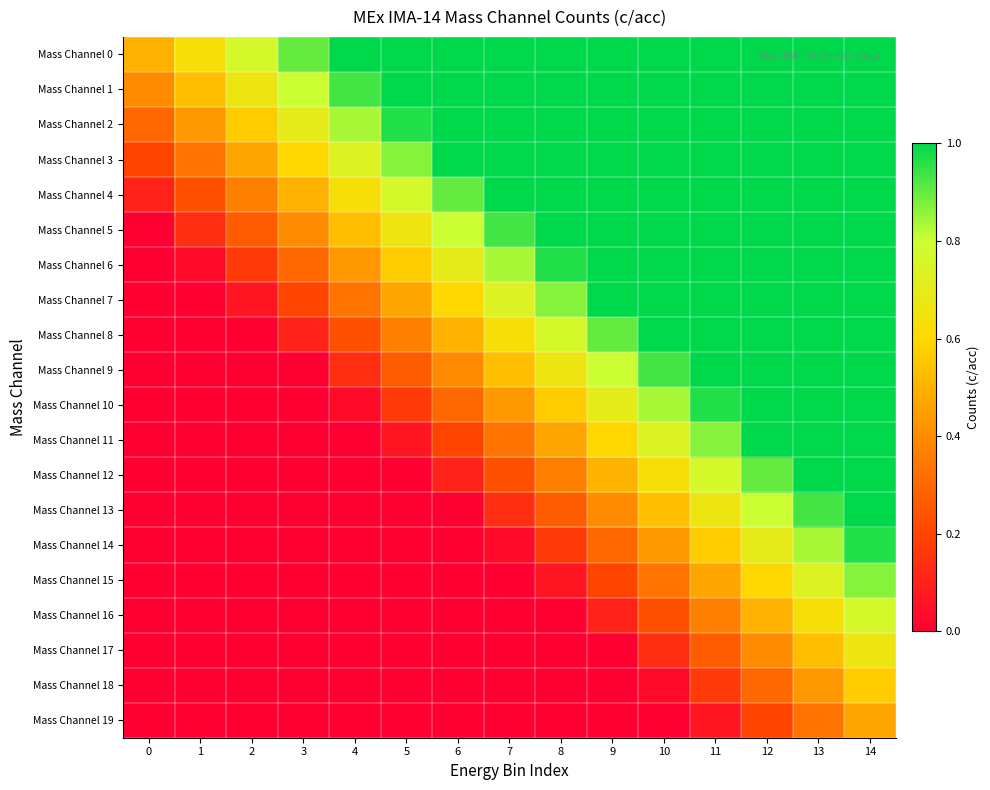

What is the difference between the highest and lowest values at 7?

1.0